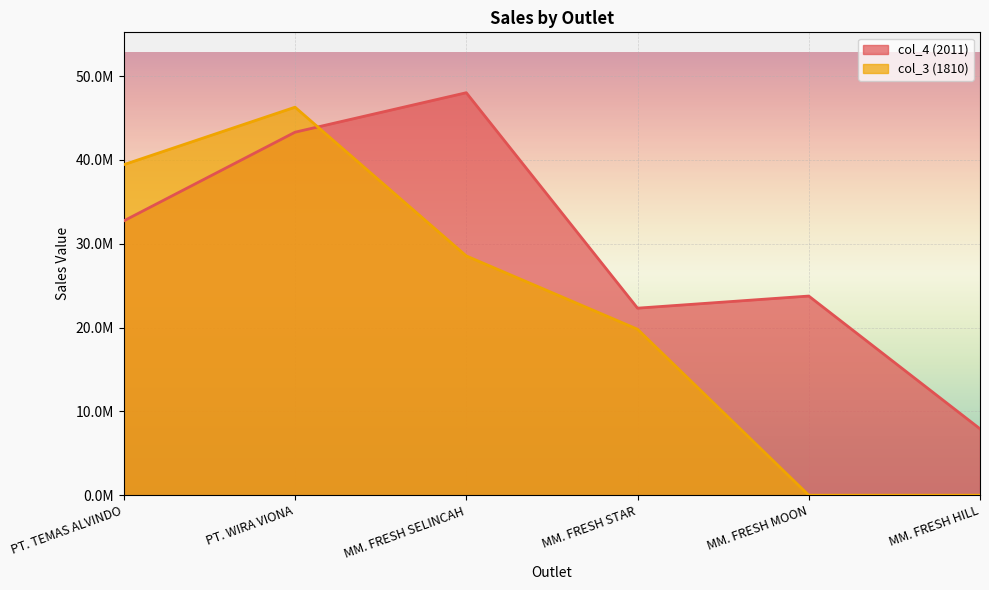

Which category has the highest value in the col_4 (2011) series?

MM. FRESH SELINCAH